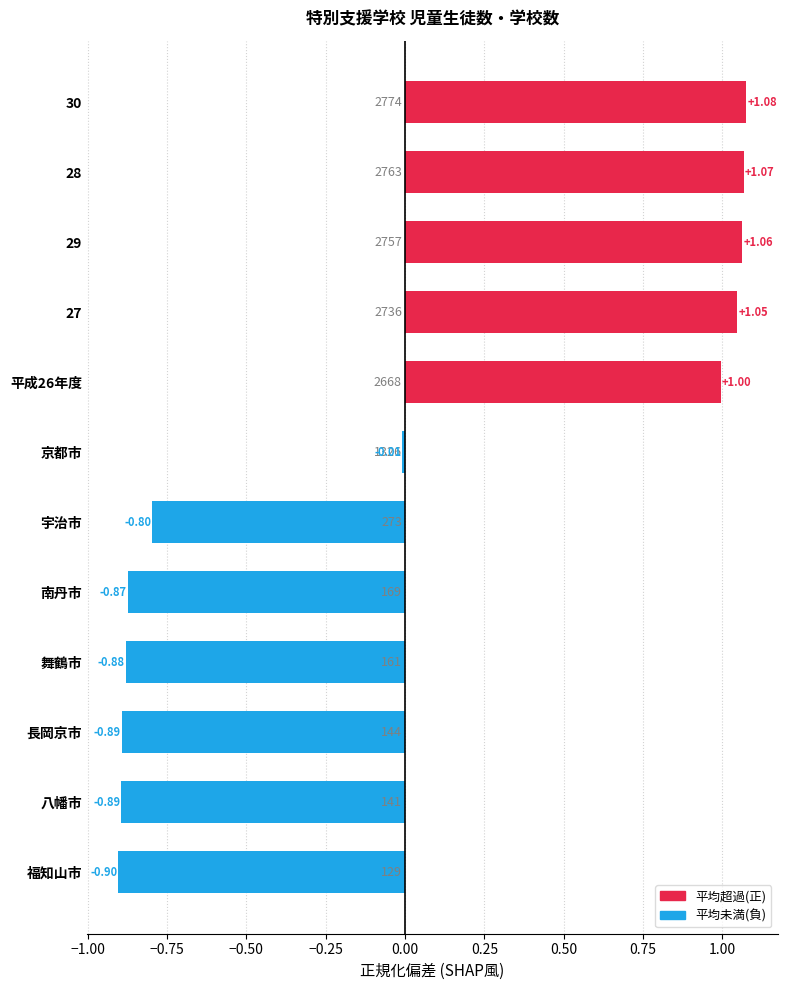

Between 28 and 南丹市, which is larger?

28